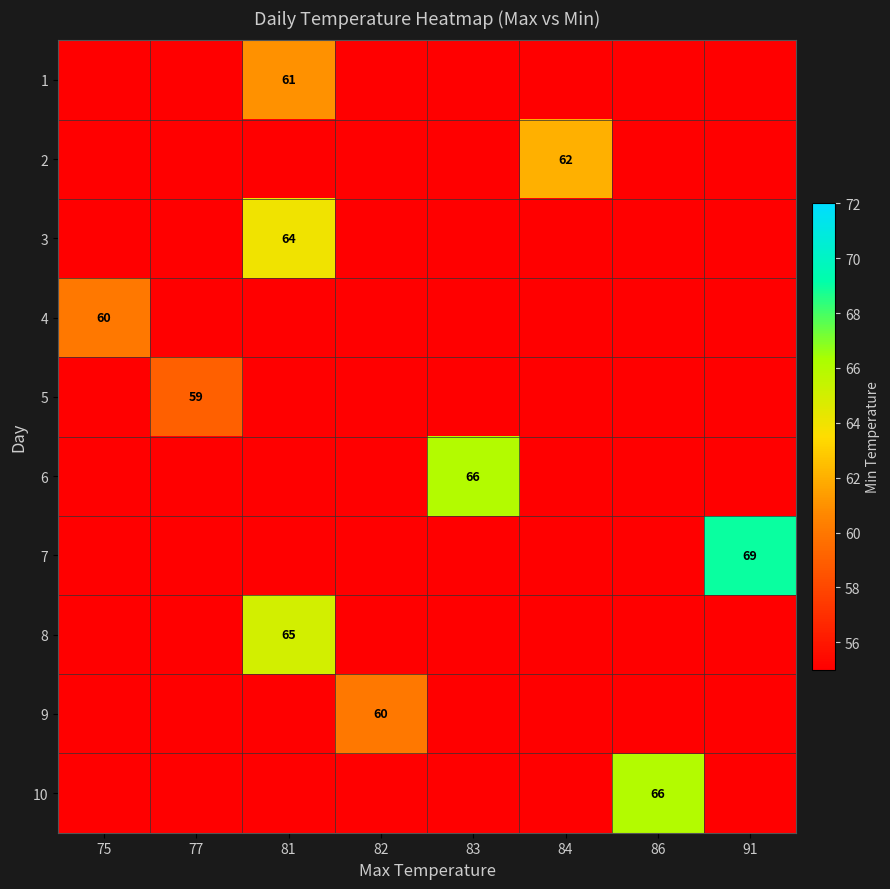

True or false: 7 has a value of 0 at 83.

True